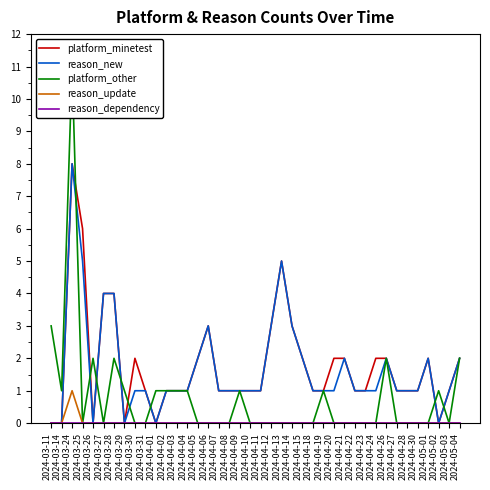

What are all the series names shown in the legend?

platform_minetest, reason_new, platform_other, reason_update, reason_dependency